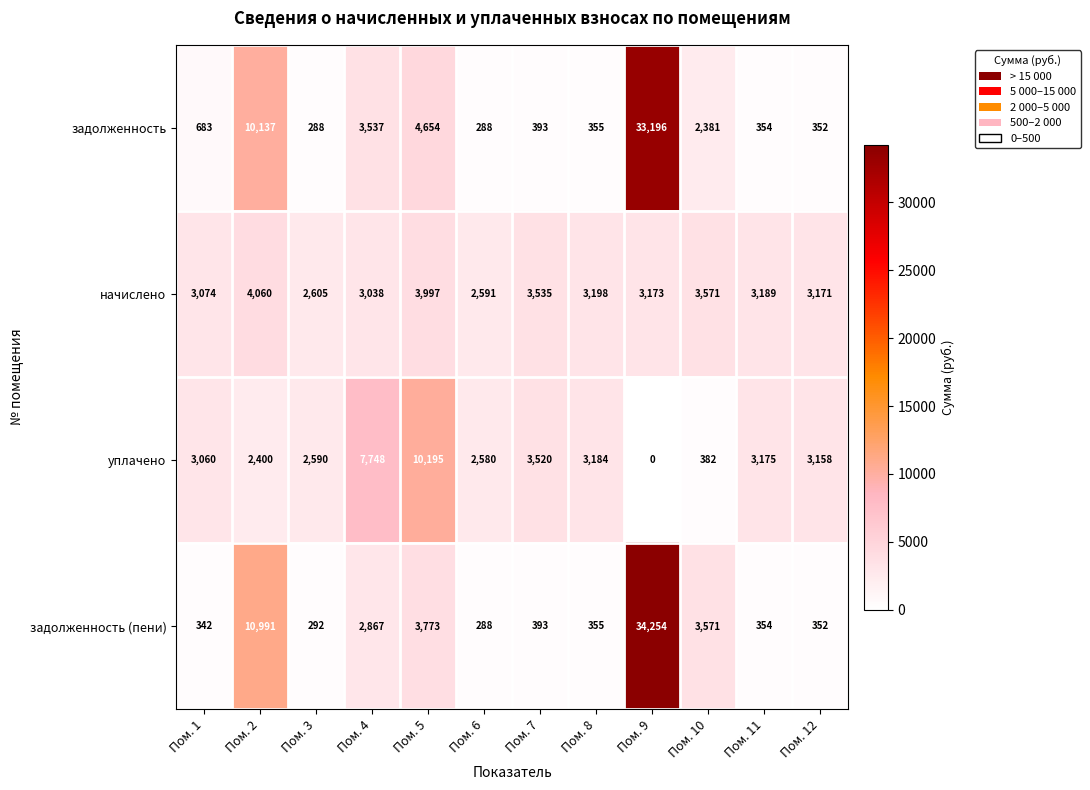

At which category is the sum across all series the highest?

Пом. 9